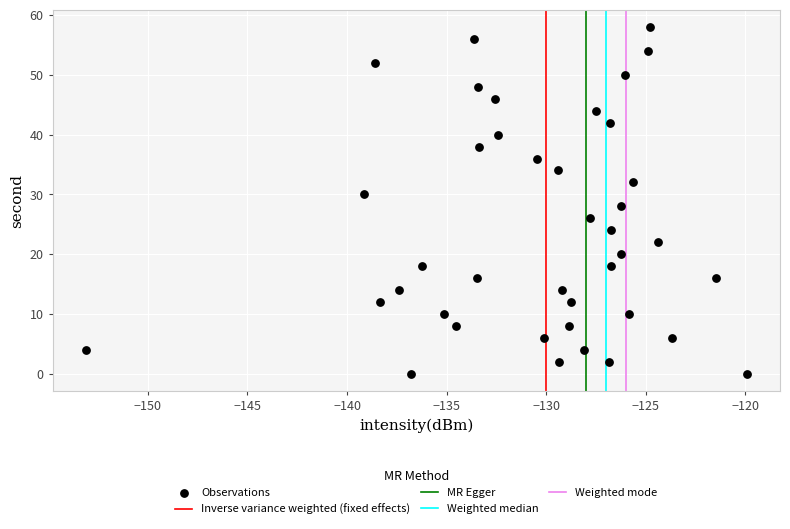

What is the range of Y values (max minus min)?

58